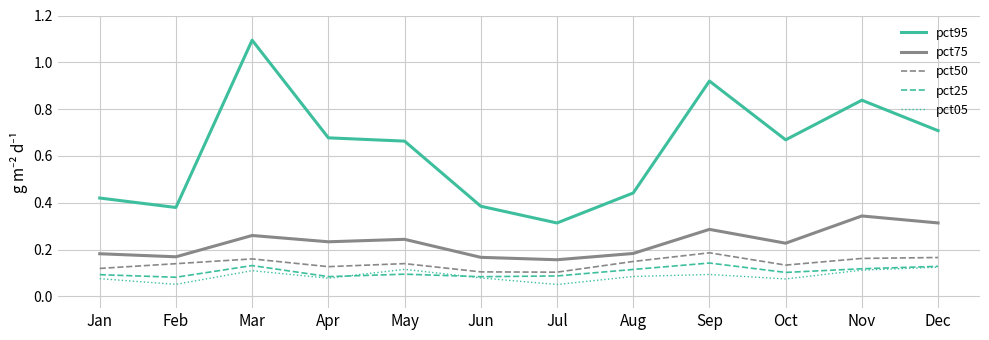

Which series changed the most between Aug and Nov?

pct95